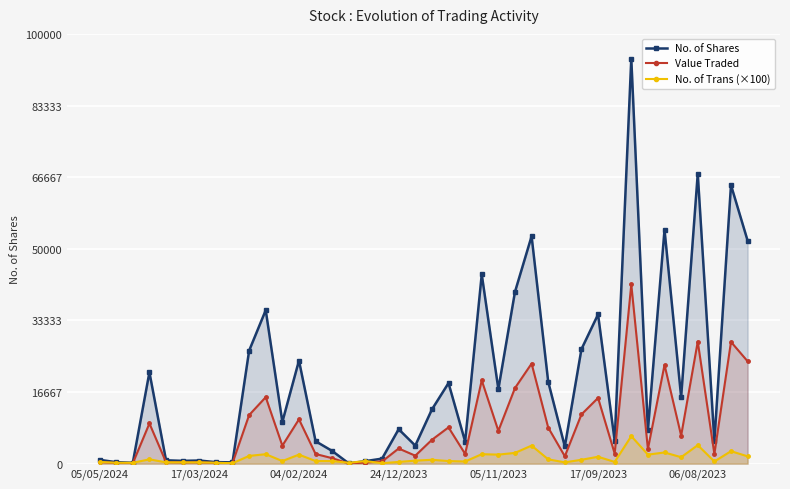

Rank the series by their average value, from lowest to highest.

No. of Trans (×100), Value Traded, No. of Shares